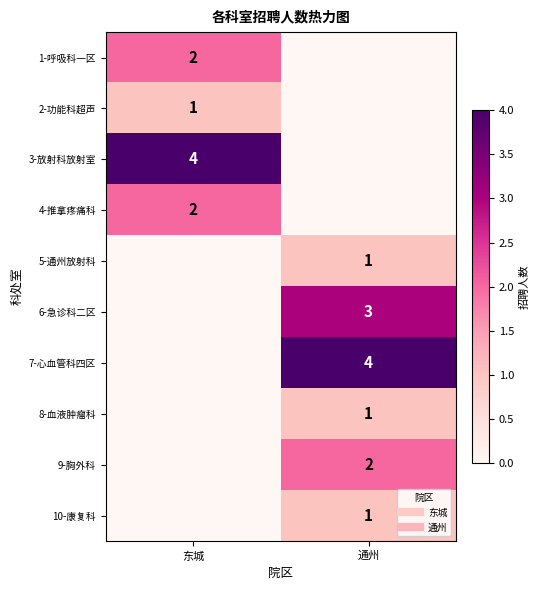

What is the total value across all series at 通州?

12